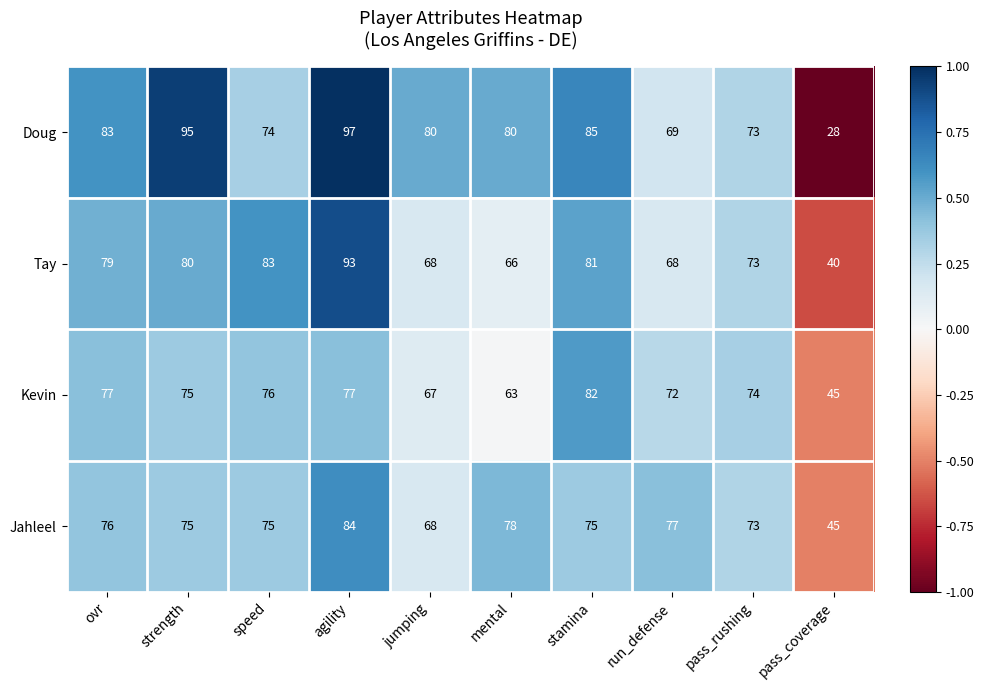

What is the difference between the Tay values at pass_coverage and agility?

53